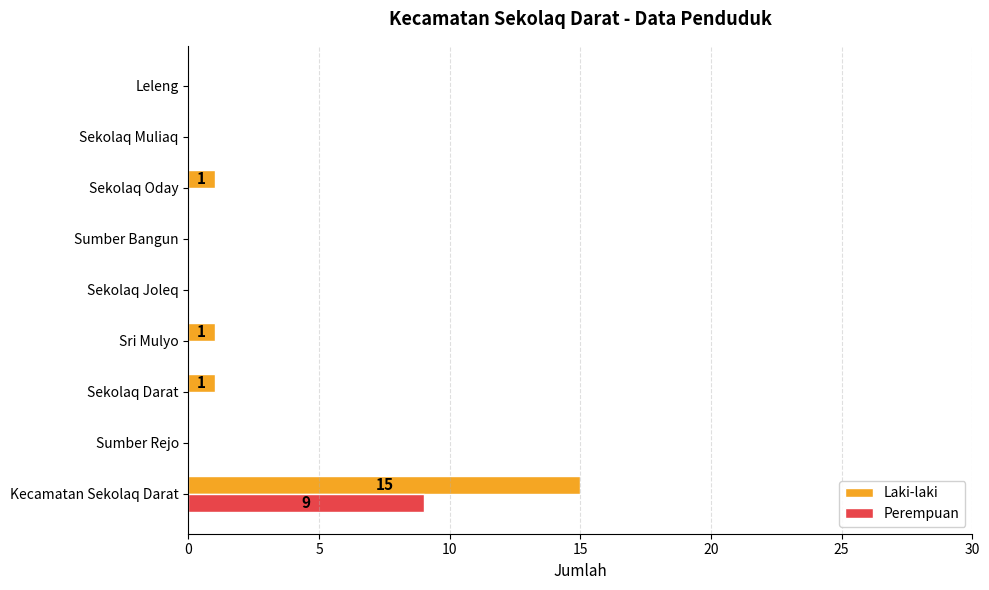

What is the sum of all Perempuan values?

9